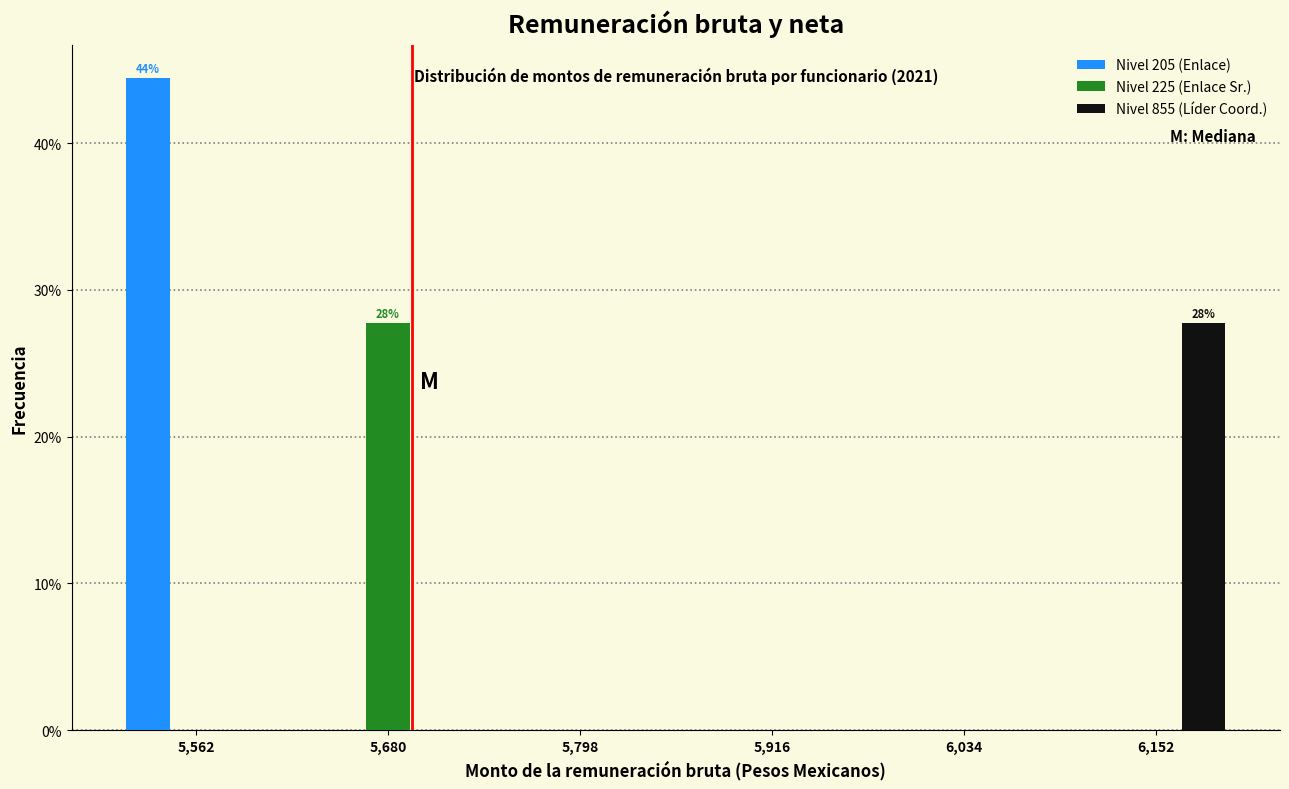

In the Nivel 205 (Enlace) series, which range on the x-axis has the tallest bar?

5500 to 5620